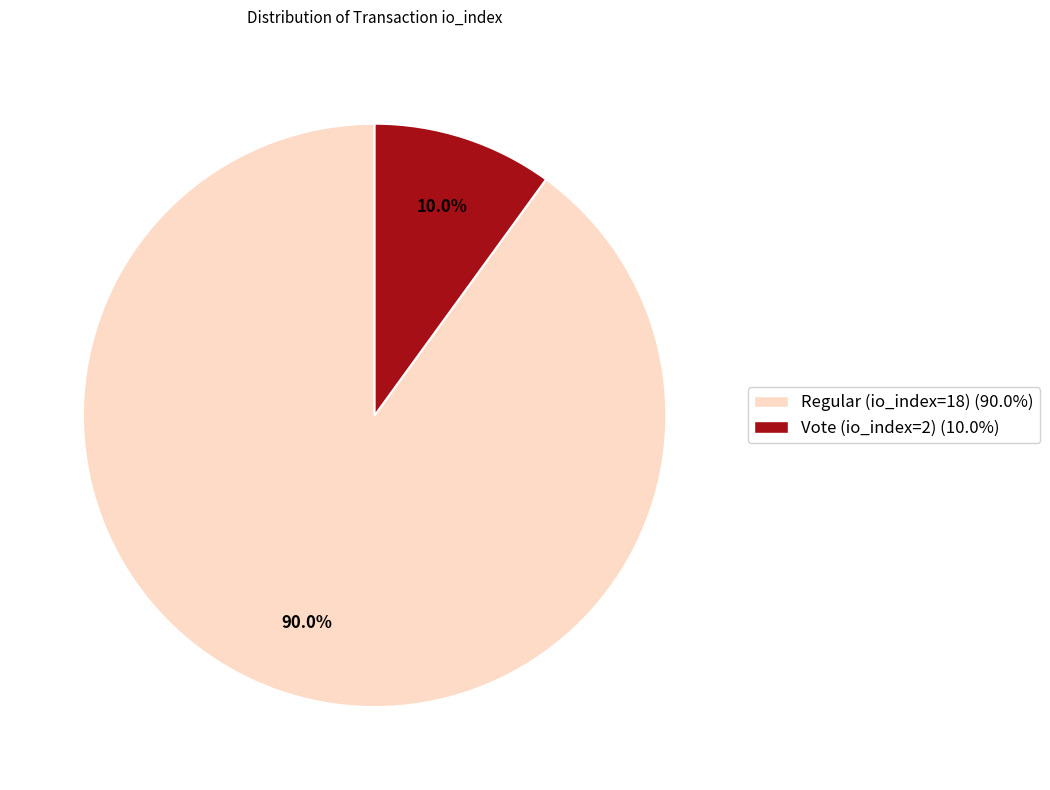

Which slice represents more than half of the pie?

Regular (io_index=18)